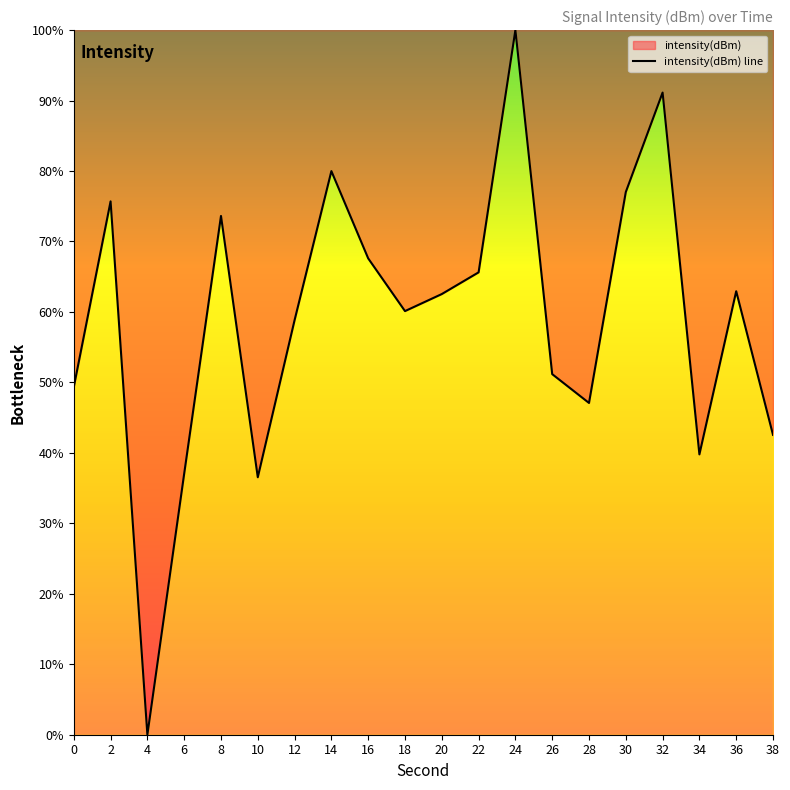

What is the change in value from 4 to 32?

+91.1